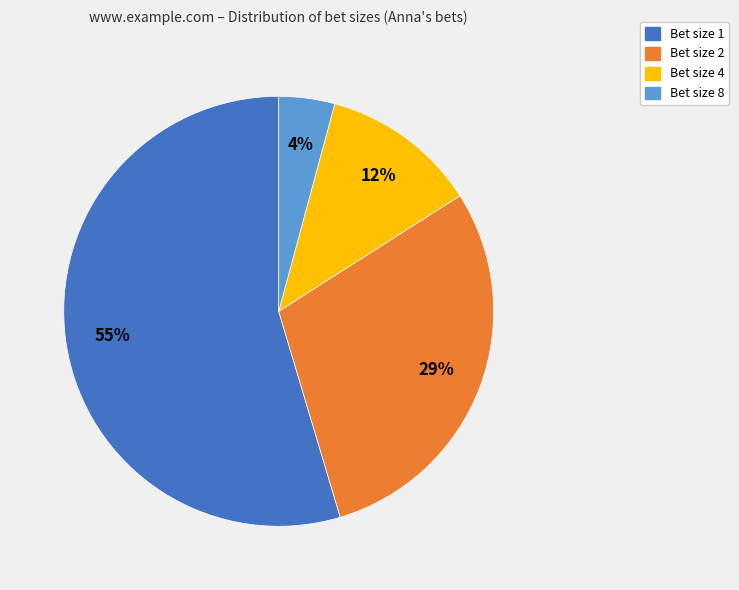

Count the number of slices in the pie.

4